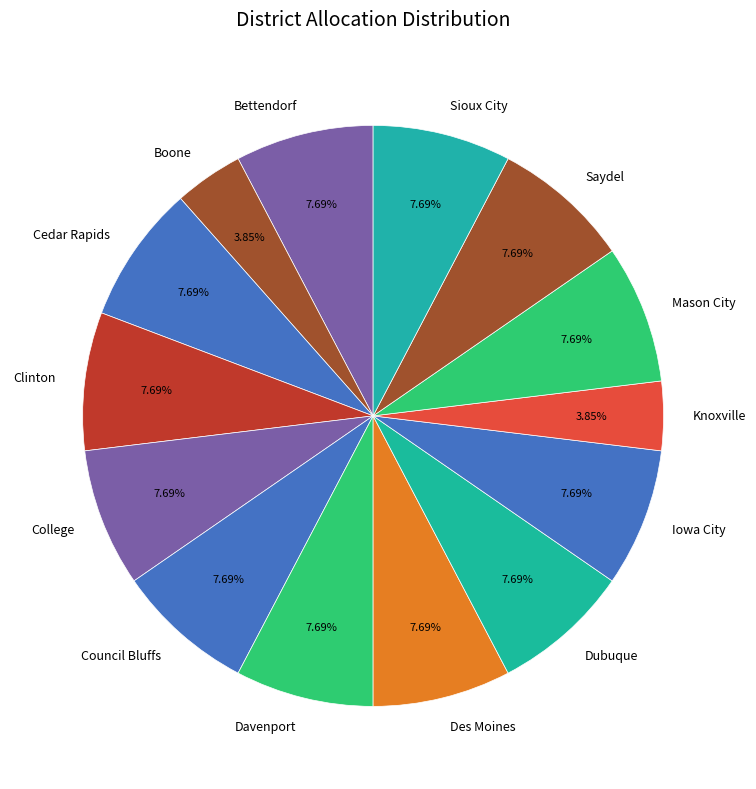

How many segments does this pie chart have?

14